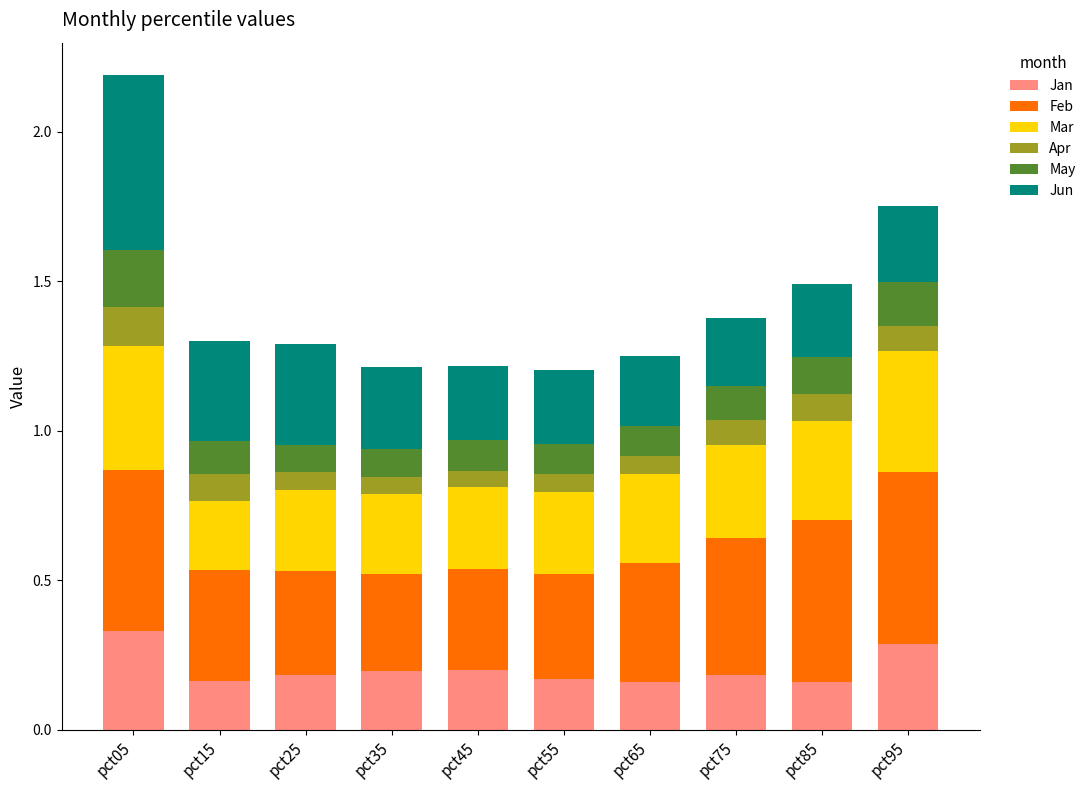

How many categories are shown in the chart?

10